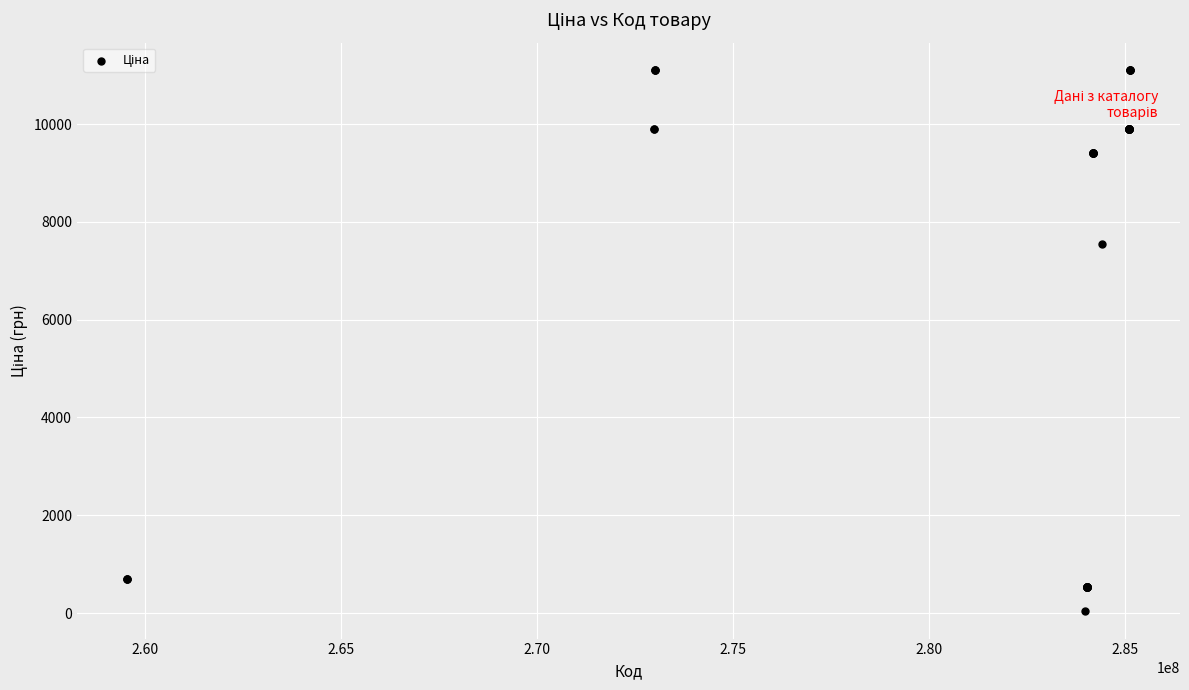

What Y value in the scatter plot is closest to 5572?

7545.9